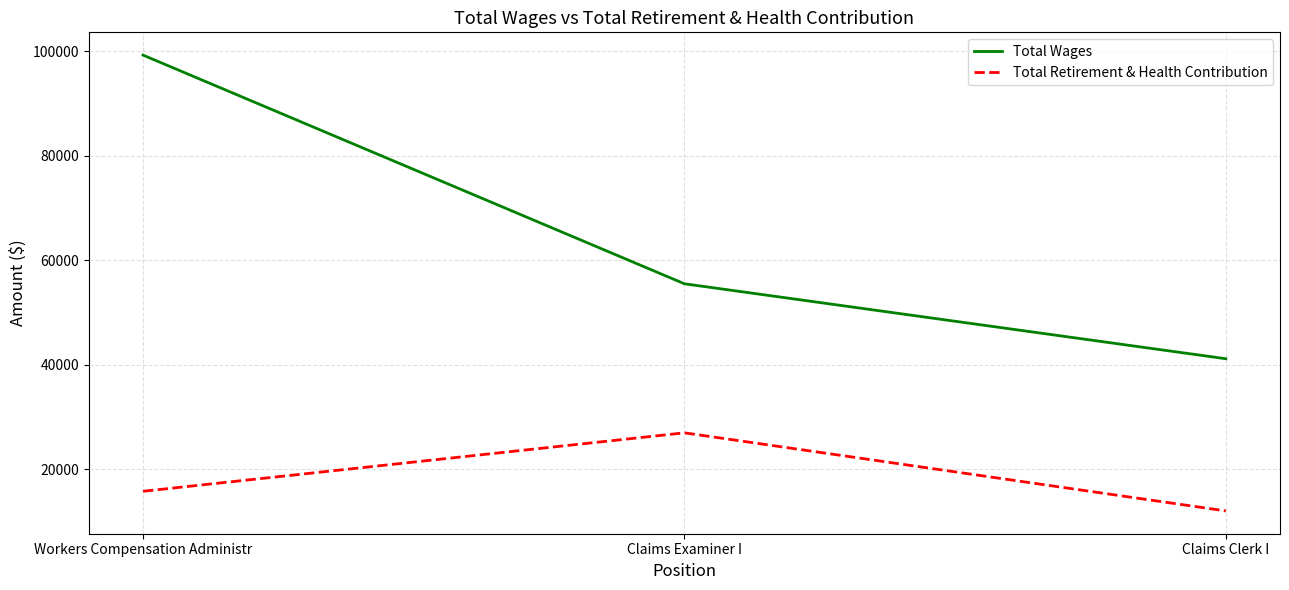

Reading right to left, list all the values displayed in this chart.

Total Wages: Claims Clerk I=41109	Claims Examiner I=55457	Workers Compensation Administr=99230
Total Retirement & Health Contribution: Claims Clerk I=11977	Claims Examiner I=26928	Workers Compensation Administr=15740